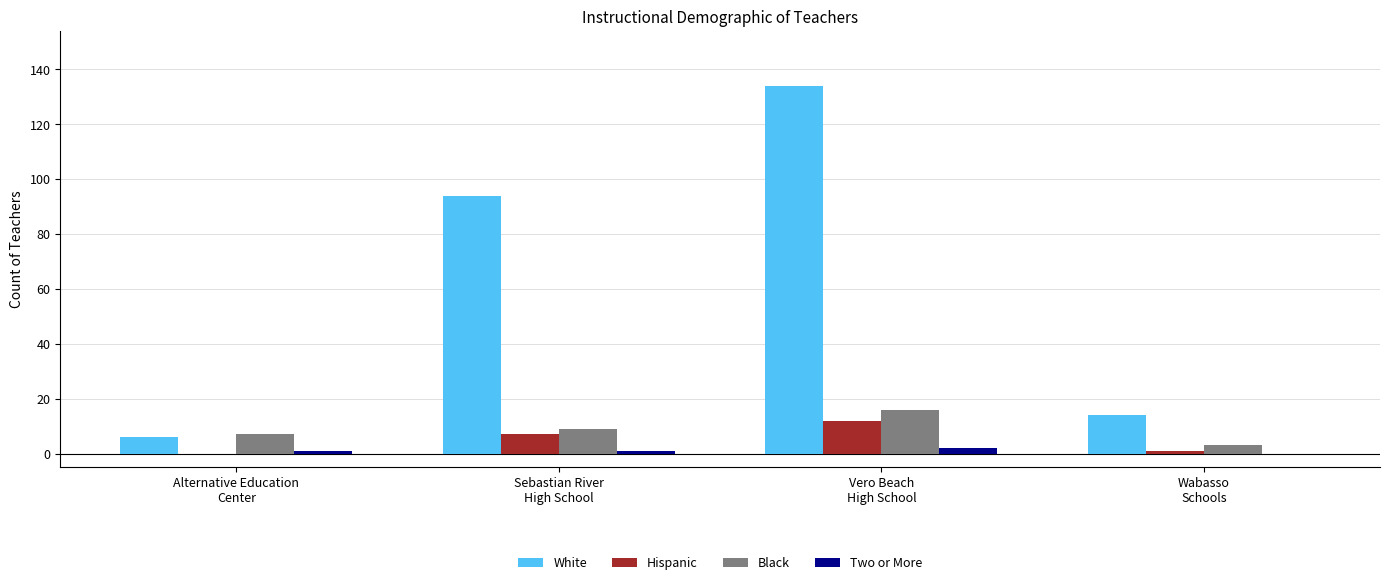

Are the bars horizontal?

No